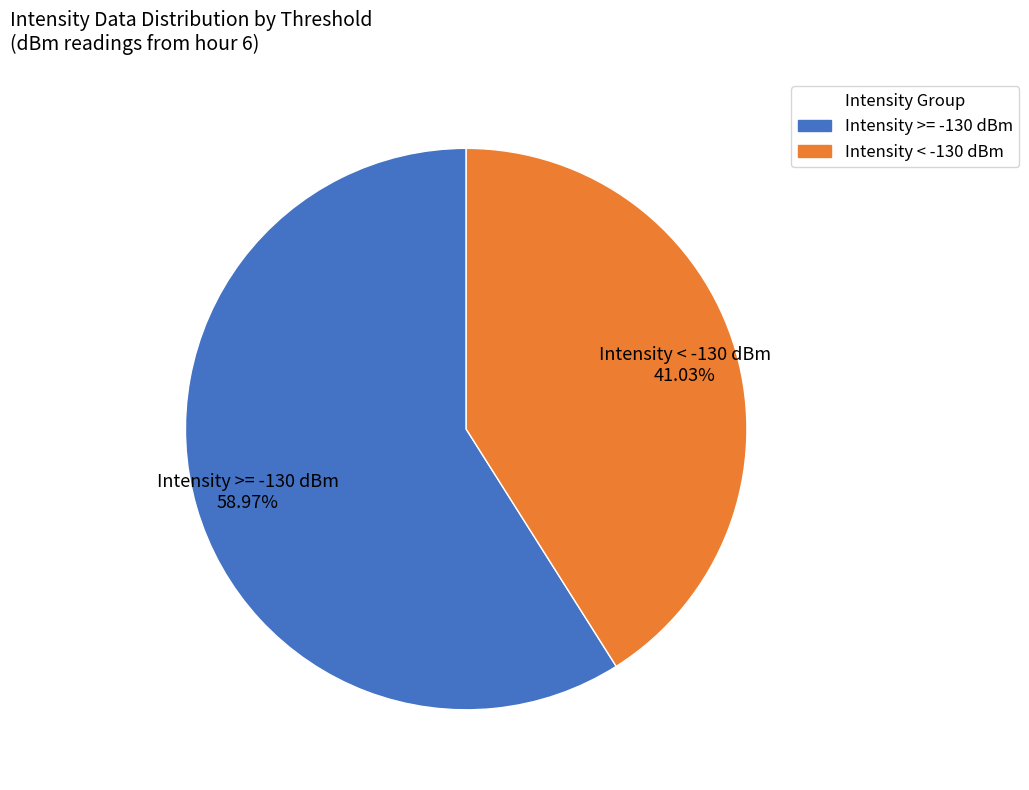

Which has a higher value, Intensity >= -130 dBm or Intensity < -130 dBm?

Intensity >= -130 dBm